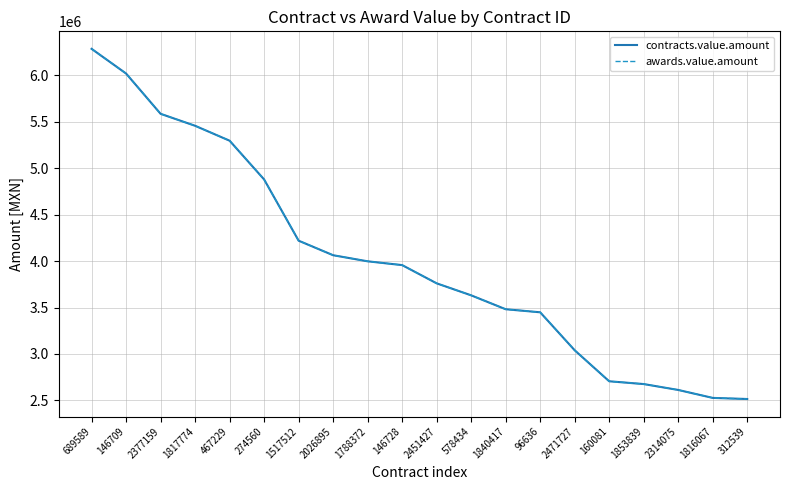

Does the chart have visible grid lines?

Yes